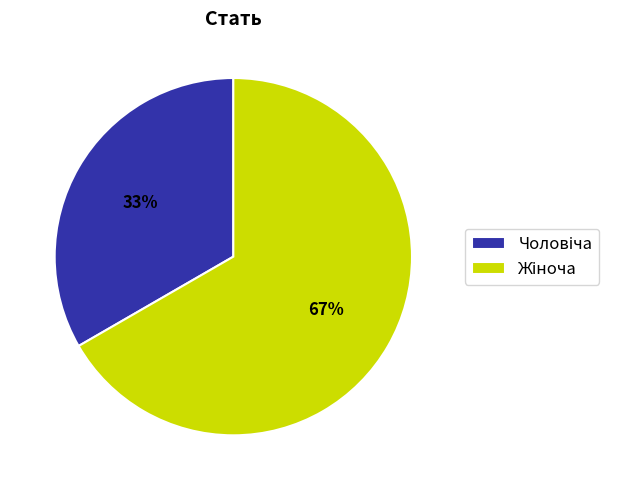

To the nearest percent, what is the average slice percentage?

50%